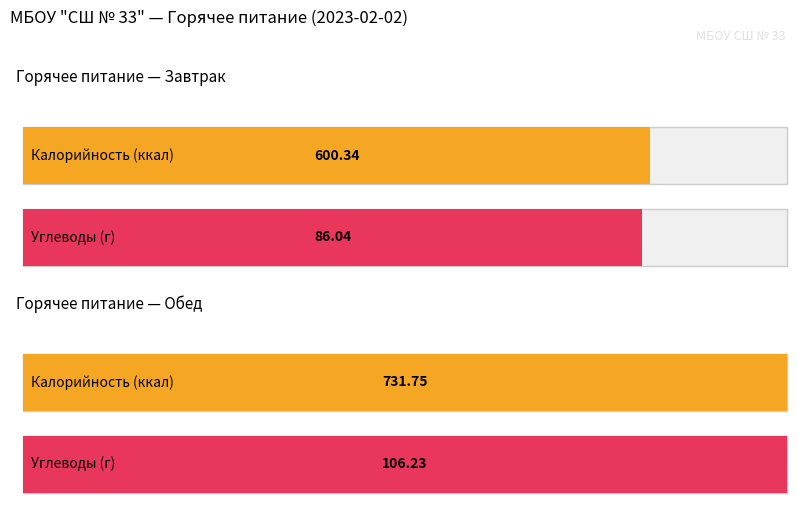

At how many categories does at least one series exceed 226?

2